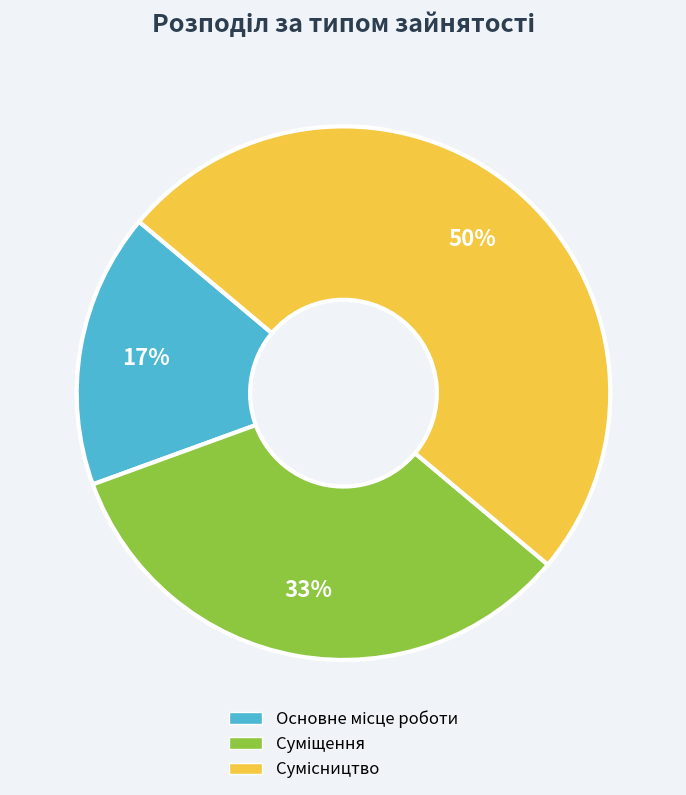

To the nearest percent, what is the average slice percentage?

33%